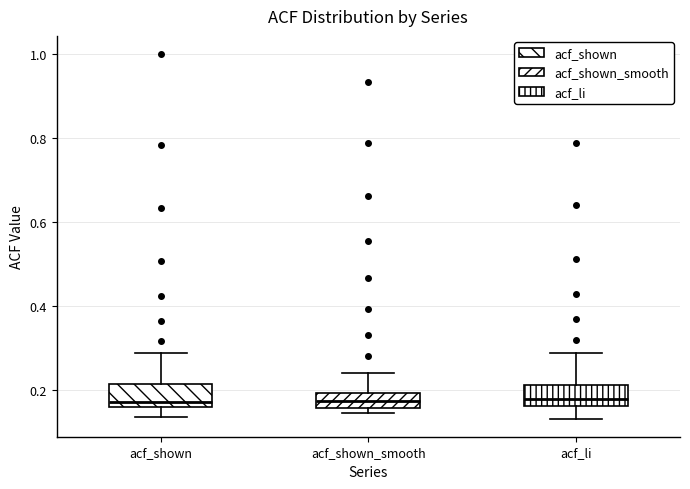

Reading left to right, transcribe this box plot: for each box, give where its median line is, the range the box spans, and where its two whiskers end, as read against the y-axis. The values are not printed on the chart, so give them approximately, as read against the axis.

acf_shown: median 0.18, box 0.16 to 0.22, whiskers 0.14 to 0.28
acf_shown_smooth: median 0.18, box 0.16 to 0.20, whiskers 0.14 to 0.24
acf_li: median 0.18, box 0.16 to 0.22, whiskers 0.14 to 0.28